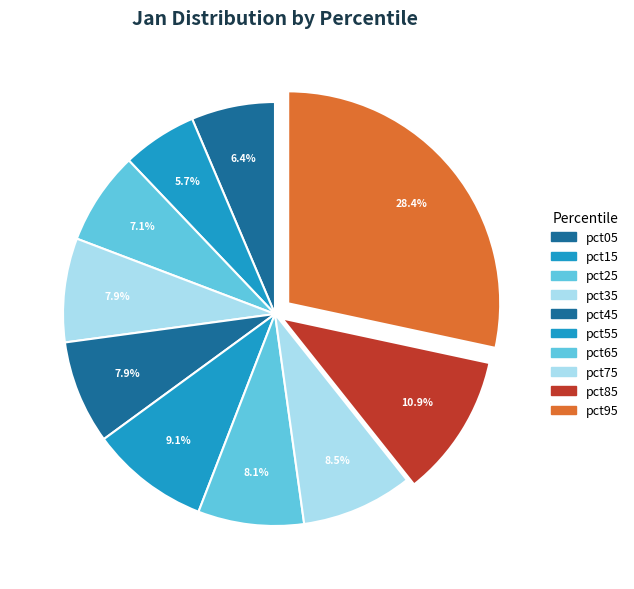

To the nearest percent, what is the difference between the largest and smallest slice percentages?

23%